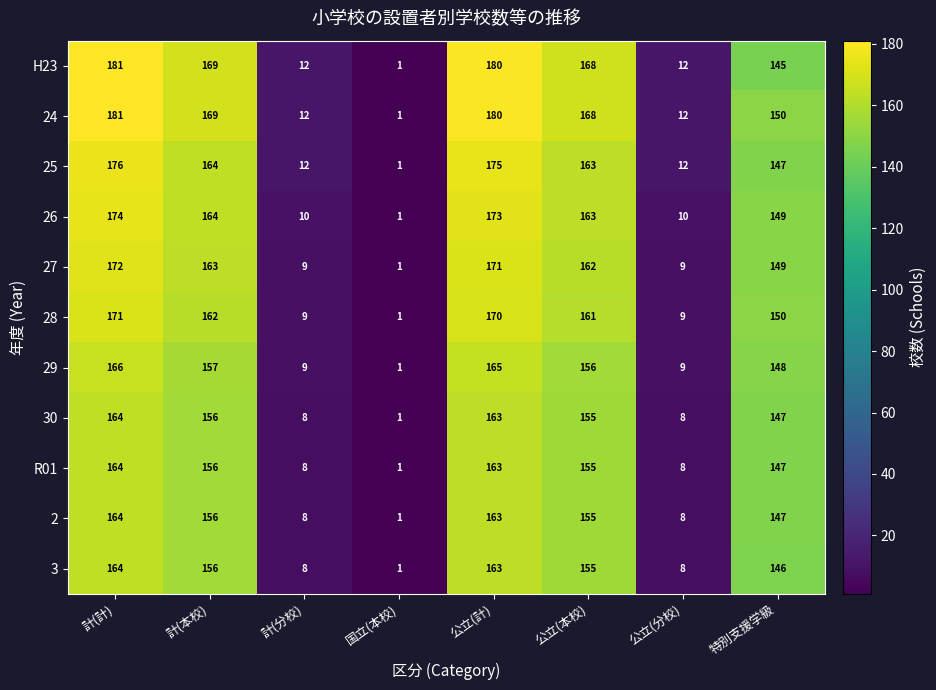

What is the average value of the 28 series?

104